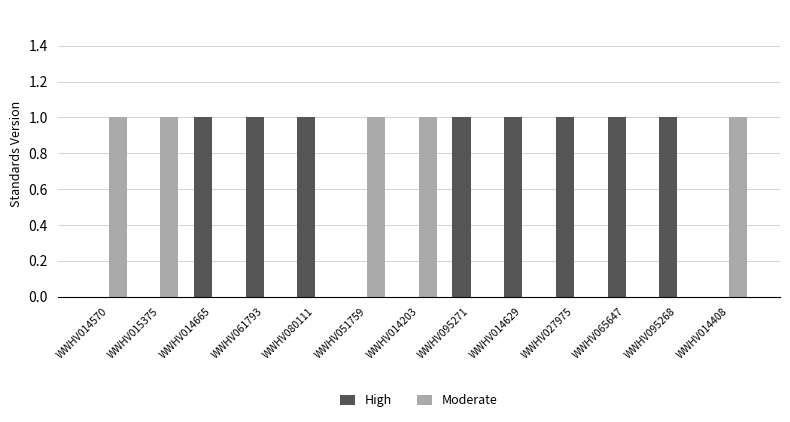

Is the value of High at WWHV051759 greater than the value of Moderate at WWHV014570?

No